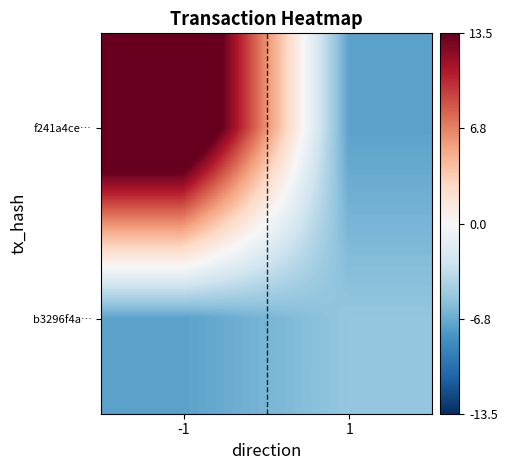

Rank the series at -1 from highest to lowest value.

f241a4ce…, b3296f4a…